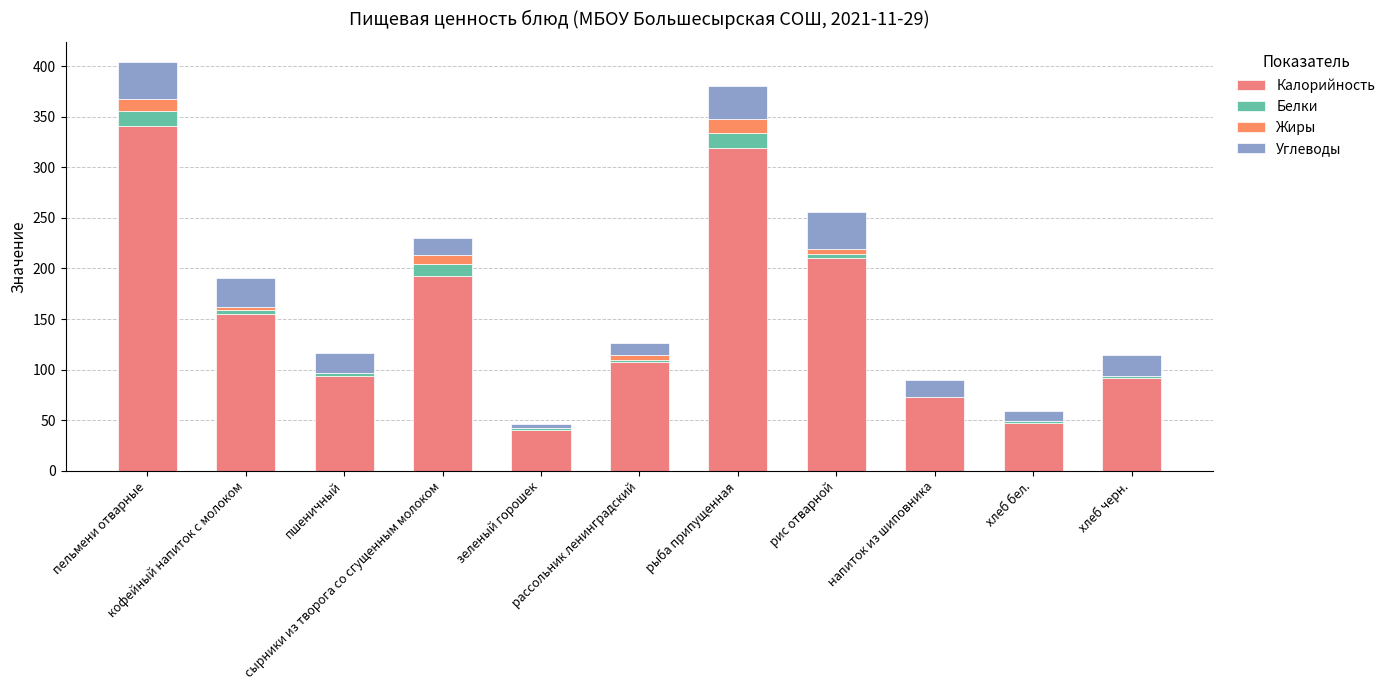

How many categories are shown in the chart?

11